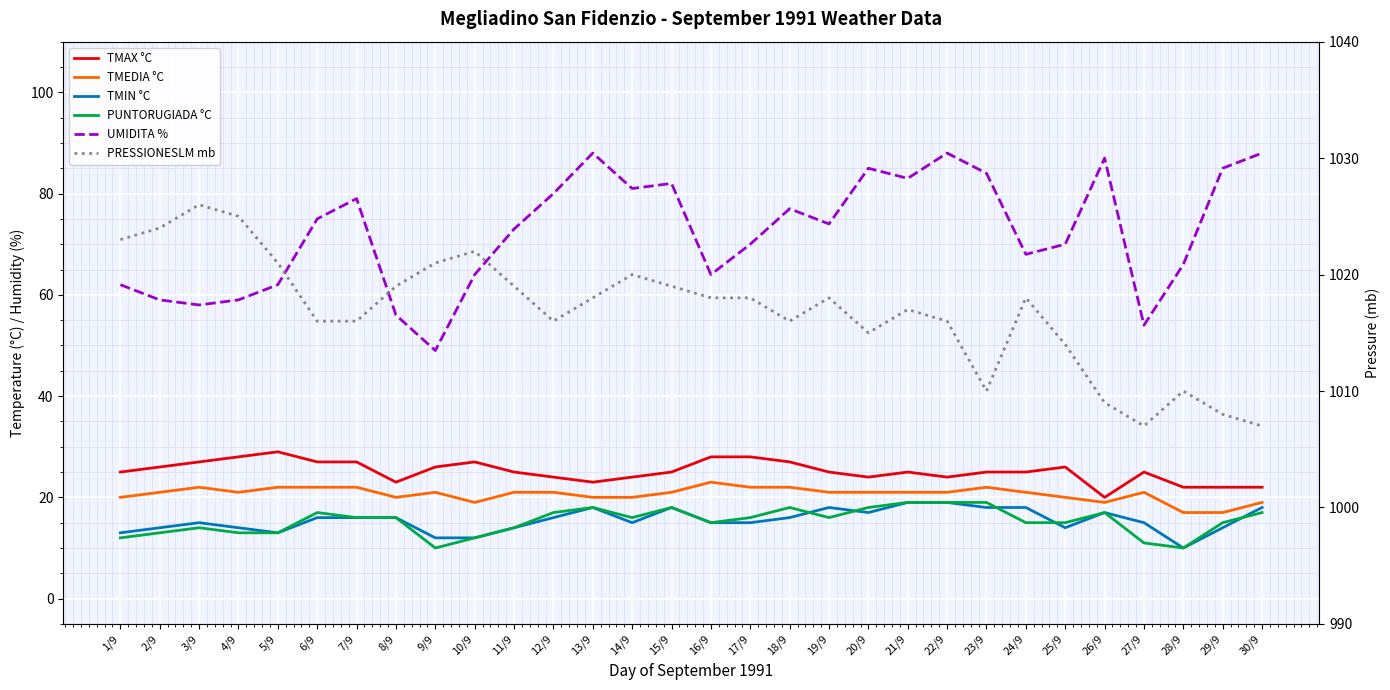

What is the smallest value displayed?

10